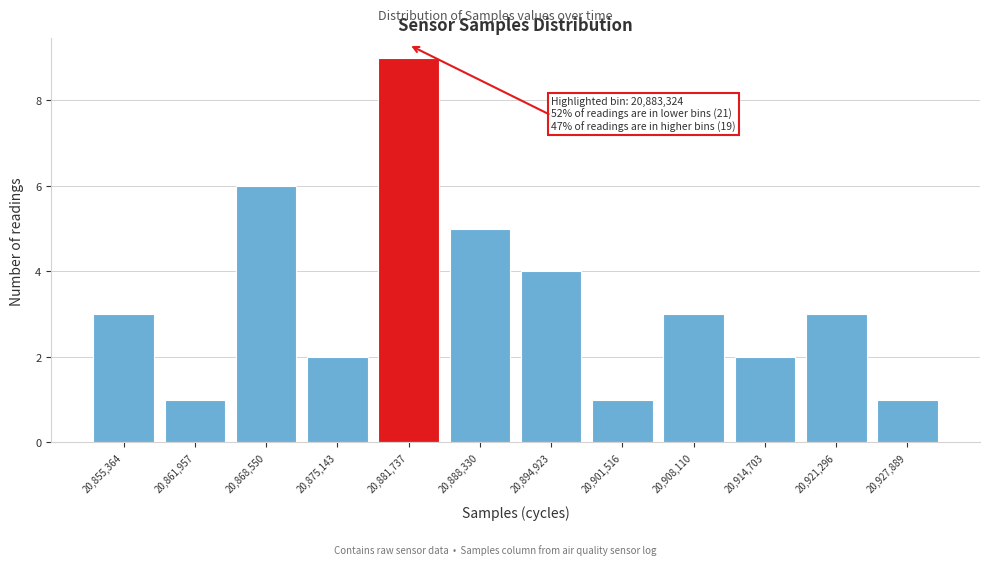

Over which range of the x-axis is the bar tallest?

20879000 to 20886000